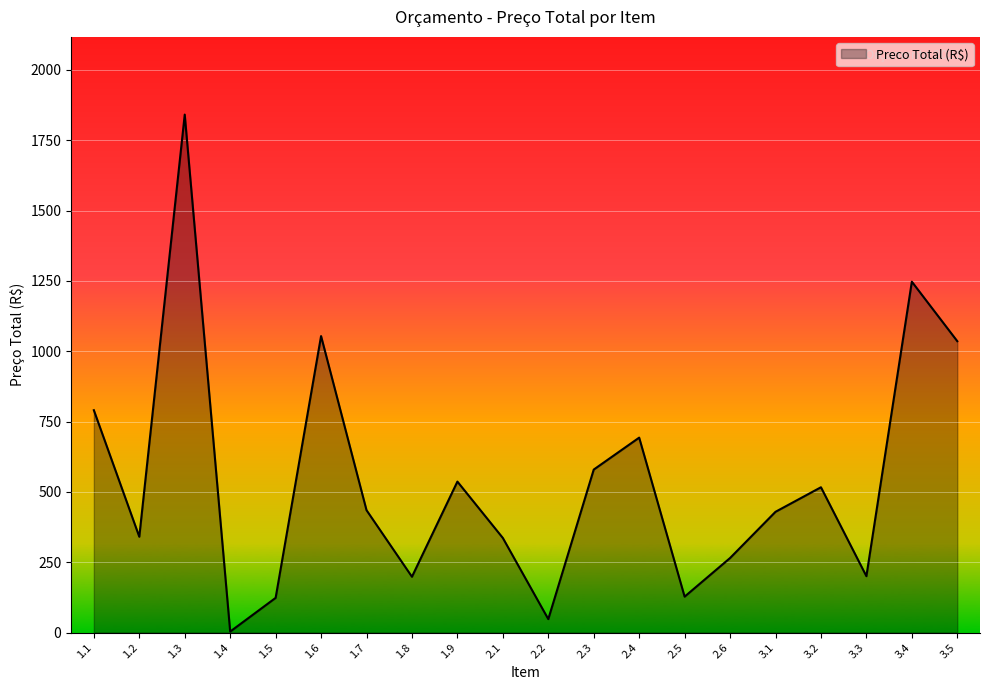

Where does the data first go above 435?

1.1